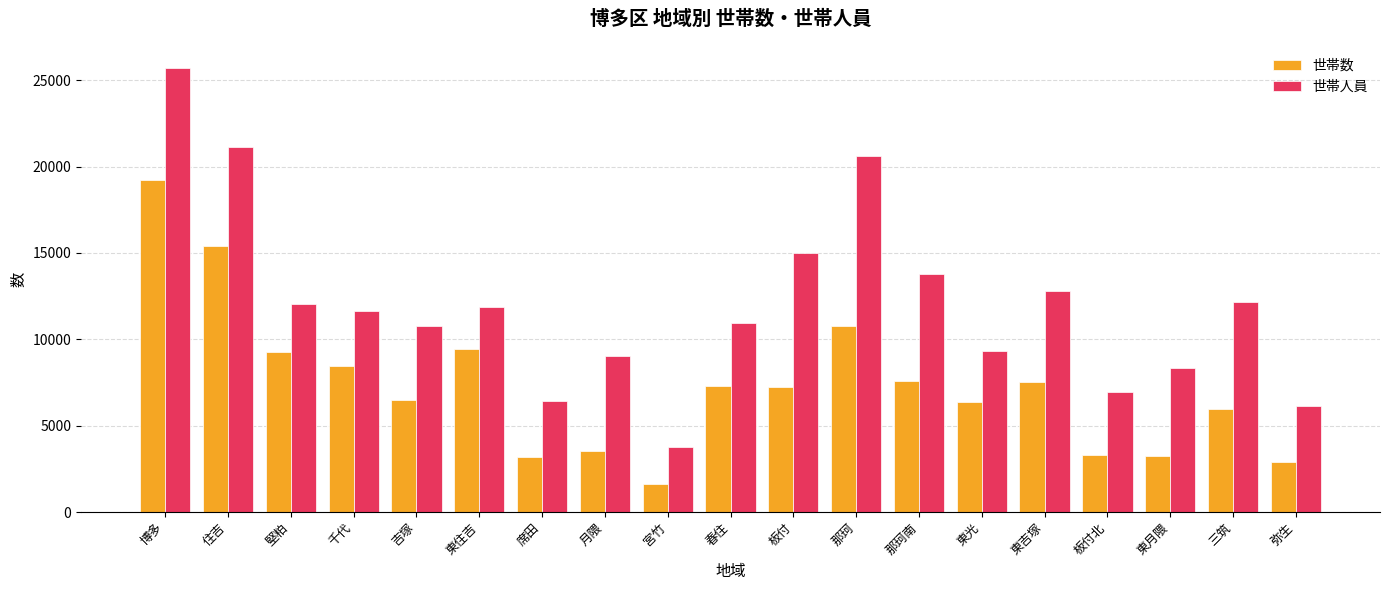

Count the number of data series in this chart.

2